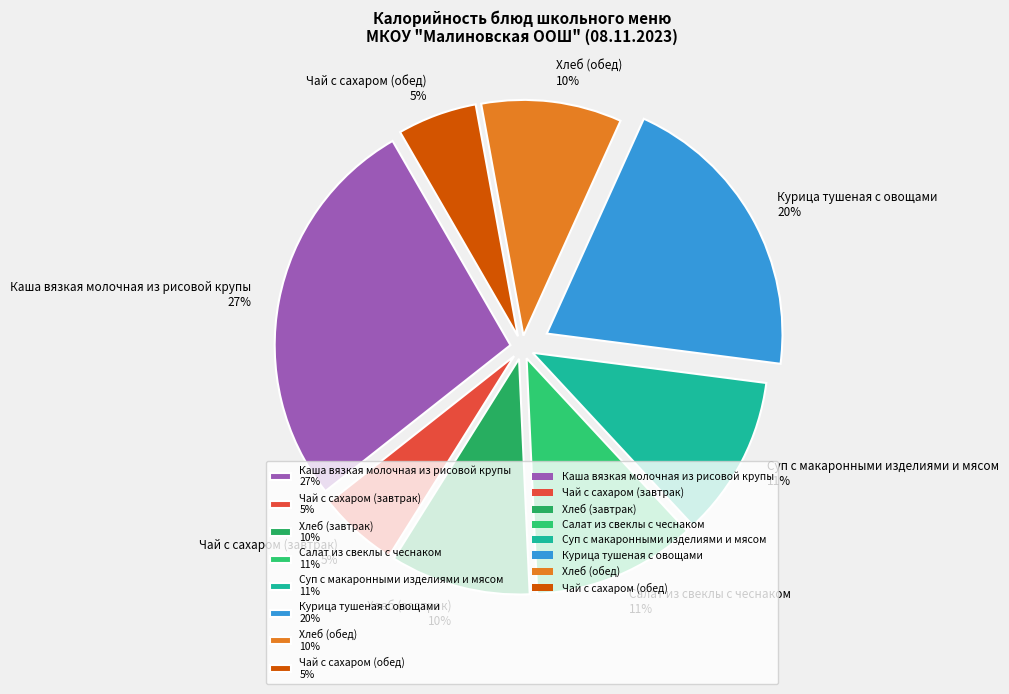

What percentage is the Чай с сахаром (обед) 5% slice, to the nearest percent?

5%